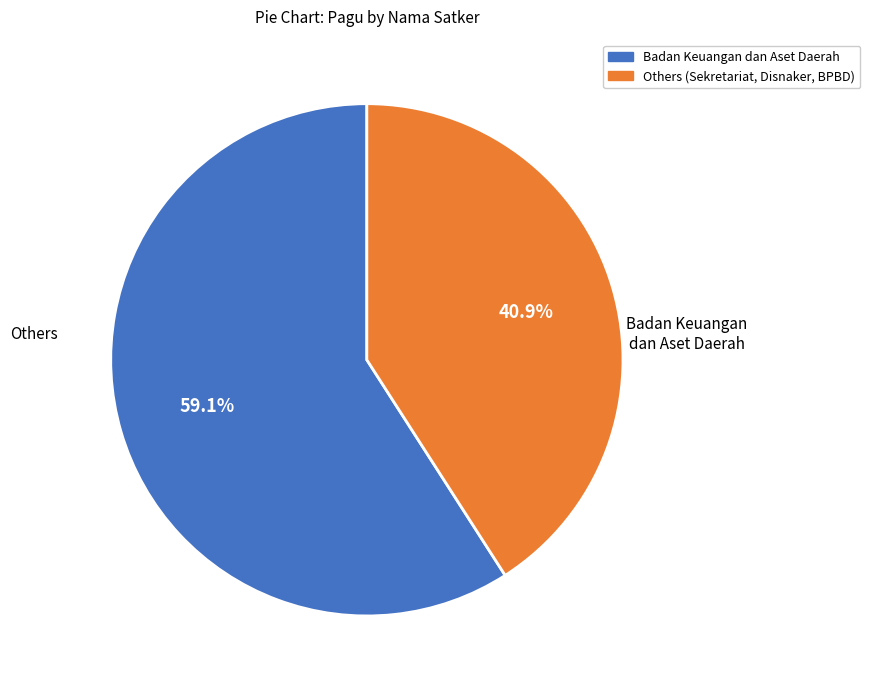

Does any single category account for the majority?

Yes